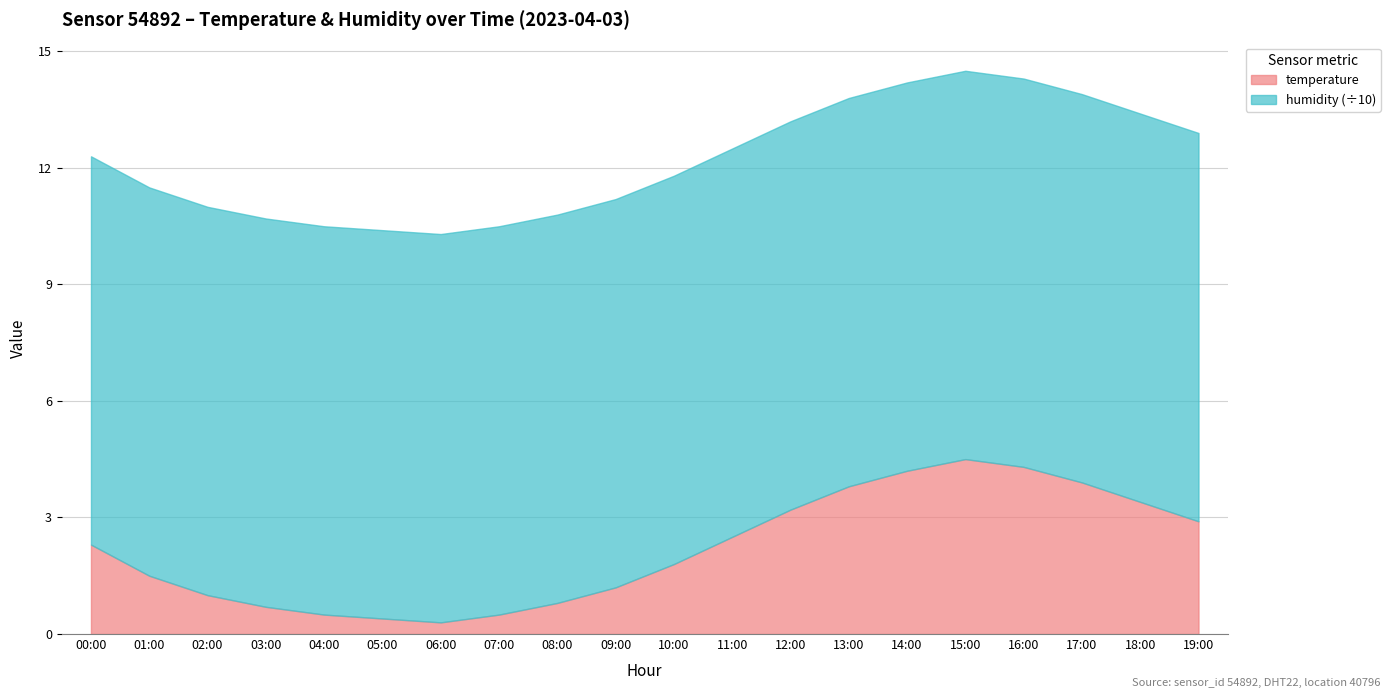

How many lines are shown in the chart?

2